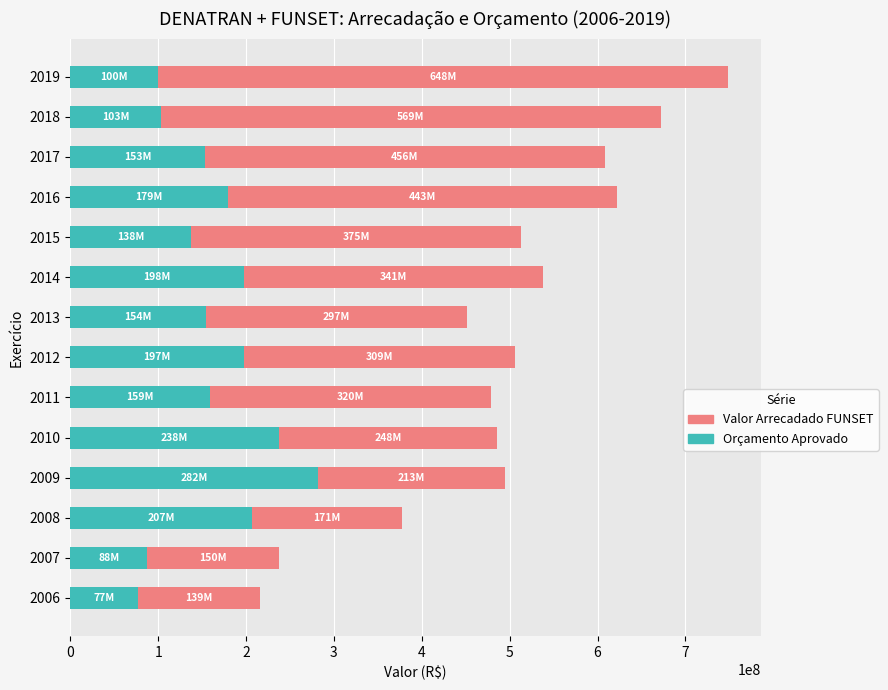

The value of Orçamento Aprovado at 2015 is 55919616.5. True or false?

False